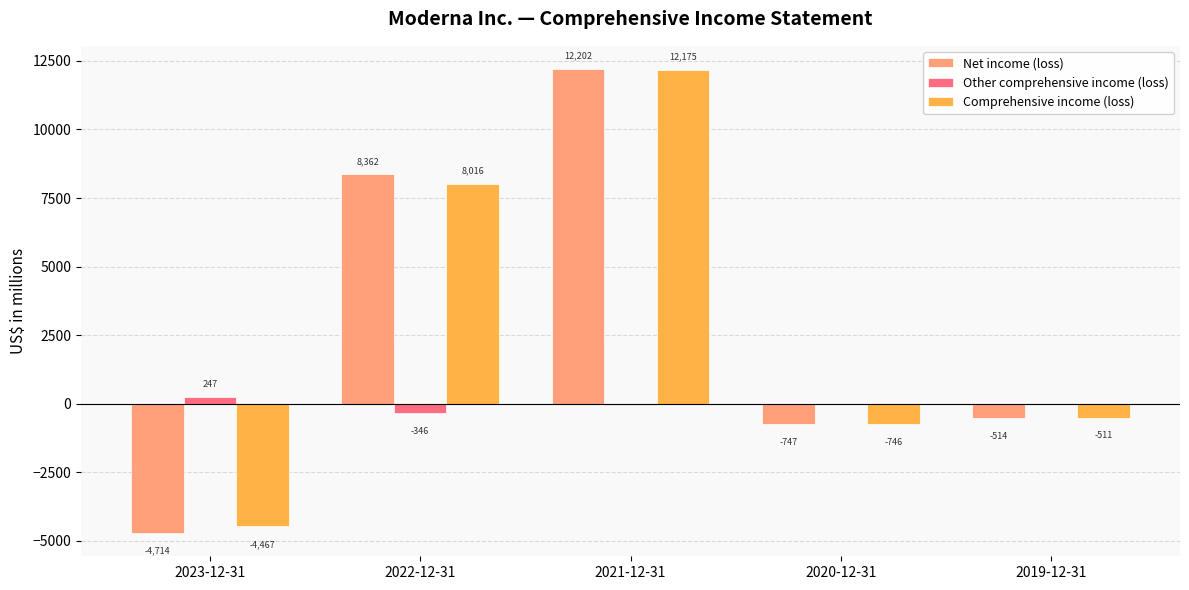

Which series has the widest spread of values?

Net income (loss)